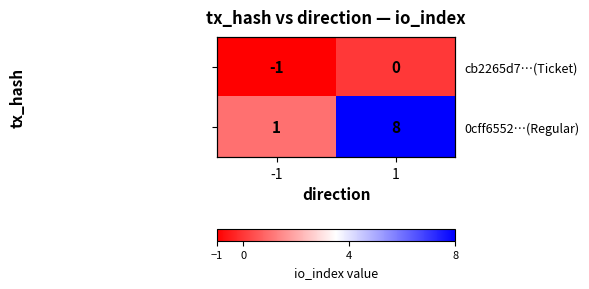

The 0cff6552…(Regular) series shows 11 at 1. True or false?

False